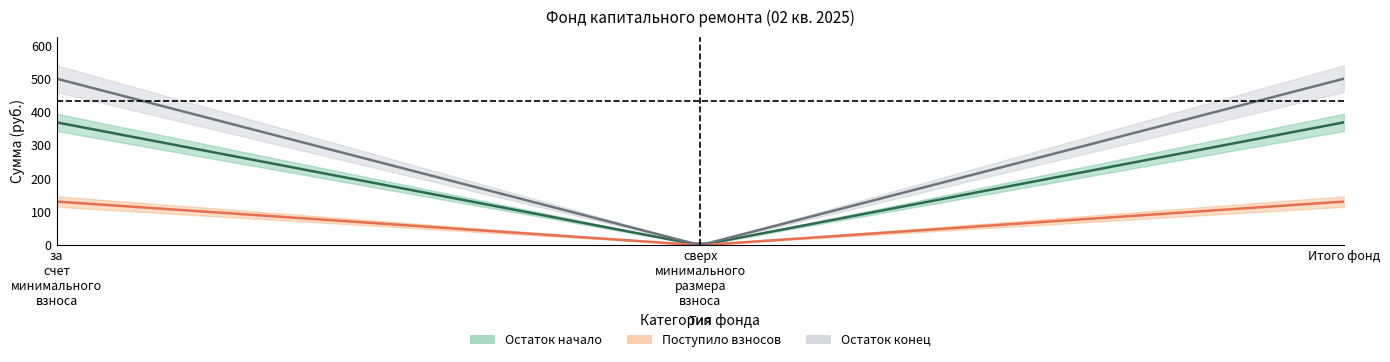

Between за счет минимального взноса and Итого фонд, which series saw the biggest shift?

Остаток начало